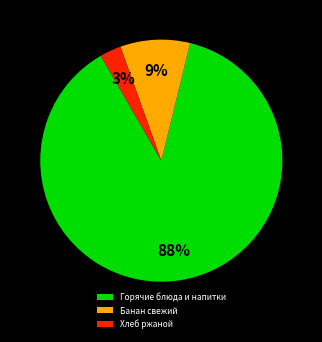

Rank the categories by value from lowest to highest.

Хлеб ржаной, Банан свежий, Горячие блюда и напитки